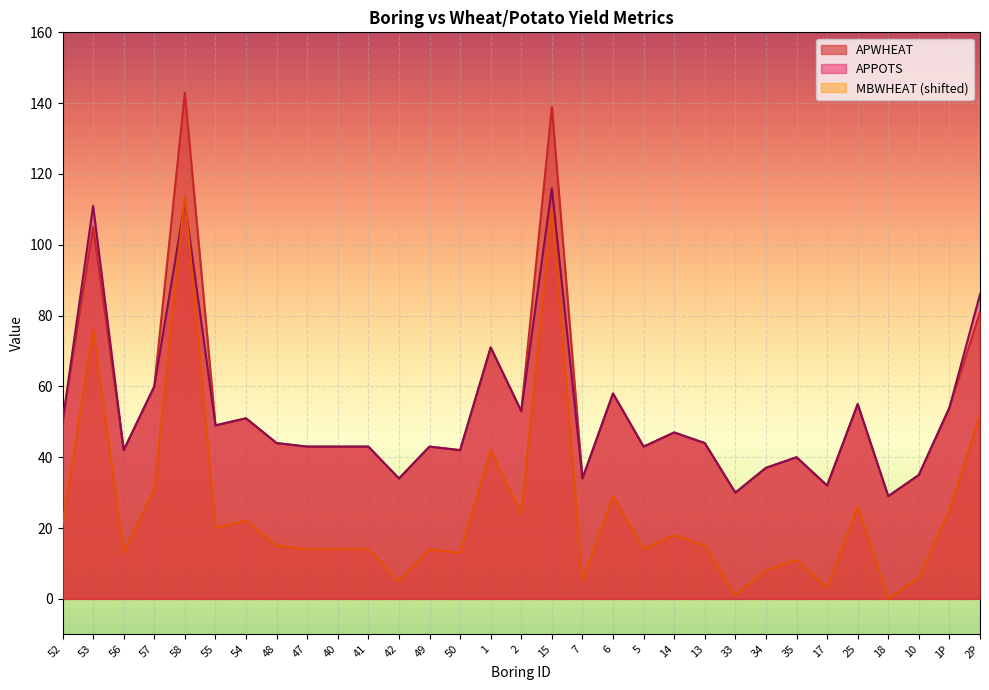

What position from the right is 53?

30